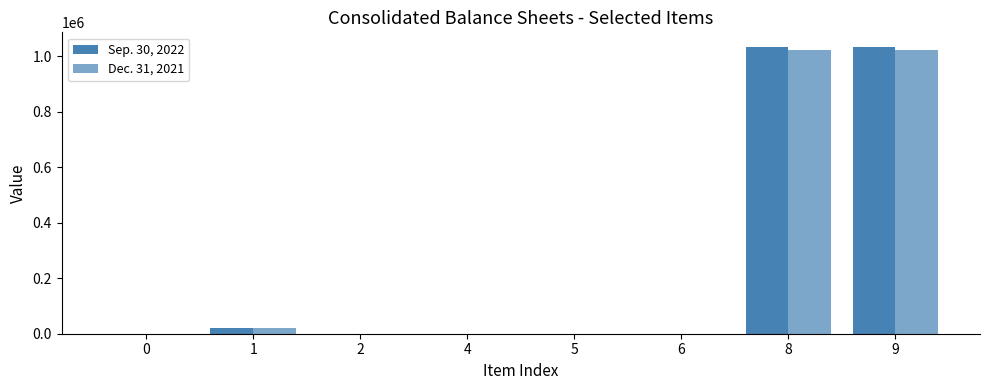

How many groups of bars are there?

8